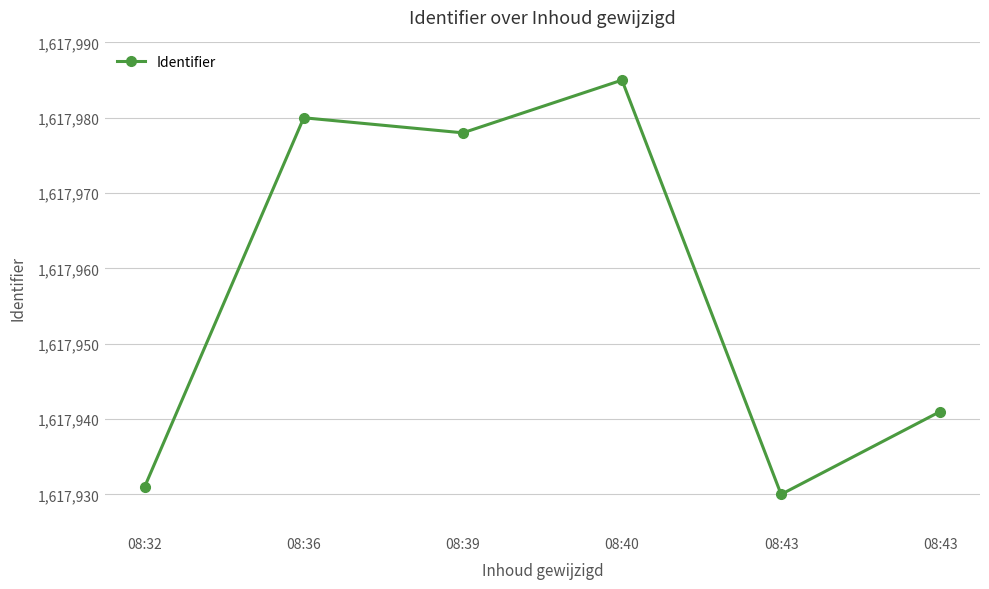

How many data points does each series have?

6